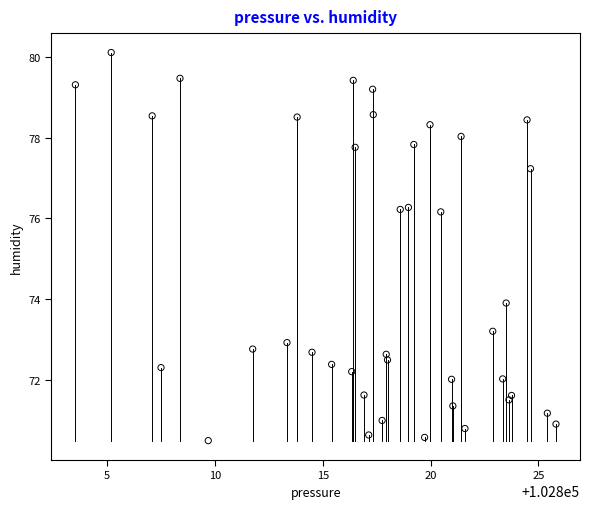

What is the range of X values (max minus min)?

22.3